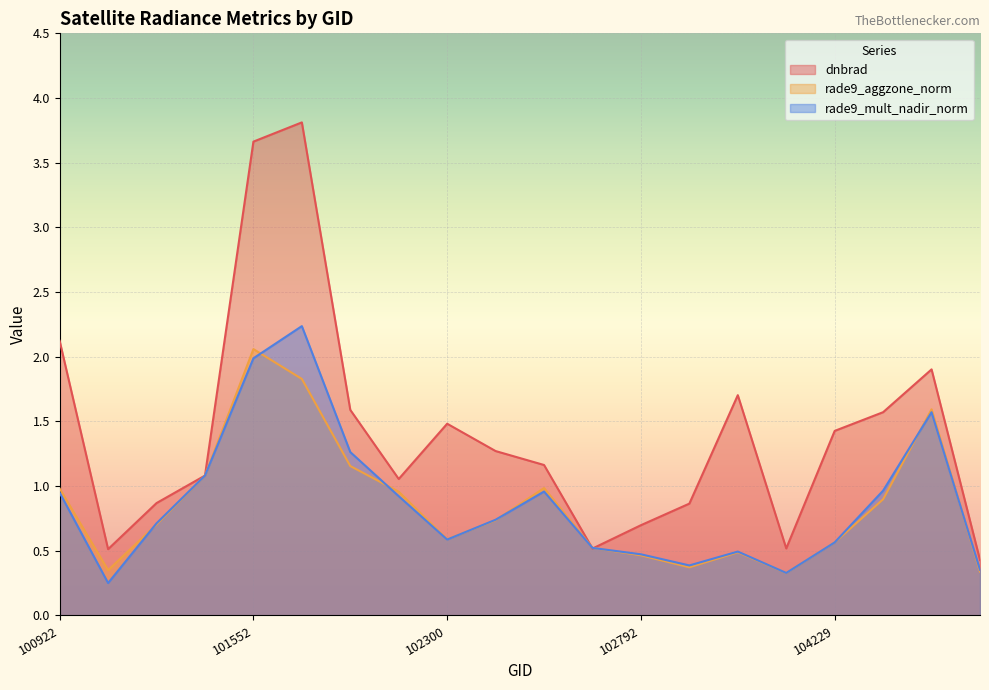

Reading left to right, transcribe all the data shown in this chart.

dnbrad: 100922=2.1	100930=0.5	101181=0.9	101304=1.1	101552=3.7	101683=3.8	101805=1.6	102056=1.1	102300=1.5	102430=1.3	102551=1.2	102671=0.5	102792=0.7	102912=0.9	103032=1.7	104112=0.5	104229=1.4	106032=1.6	106569=1.9	108015=0.4
rade9_aggzone_norm: 100922=1.0	100930=0.3	101181=0.7	101304=1.1	101552=2.1	101683=1.8	101805=1.2	102056=1.0	102300=0.6	102430=0.7	102551=1.0	102671=0.5	102792=0.5	102912=0.4	103032=0.5	104112=0.3	104229=0.6	106032=0.9	106569=1.6	108015=0.3
rade9_mult_nadir_norm: 100922=0.9	100930=0.3	101181=0.7	101304=1.1	101552=2.0	101683=2.2	101805=1.3	102056=0.9	102300=0.6	102430=0.7	102551=1.0	102671=0.5	102792=0.5	102912=0.4	103032=0.5	104112=0.3	104229=0.6	106032=1.0	106569=1.6	108015=0.4